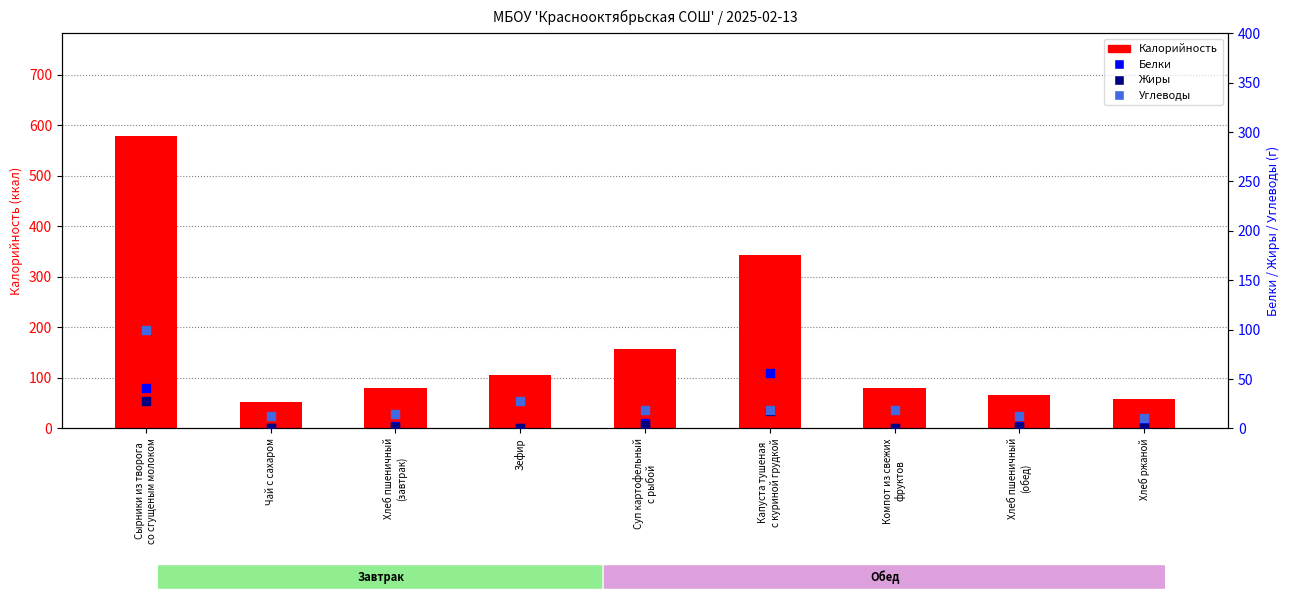

Which series has the largest Y range (max minus min)?

Калорийность